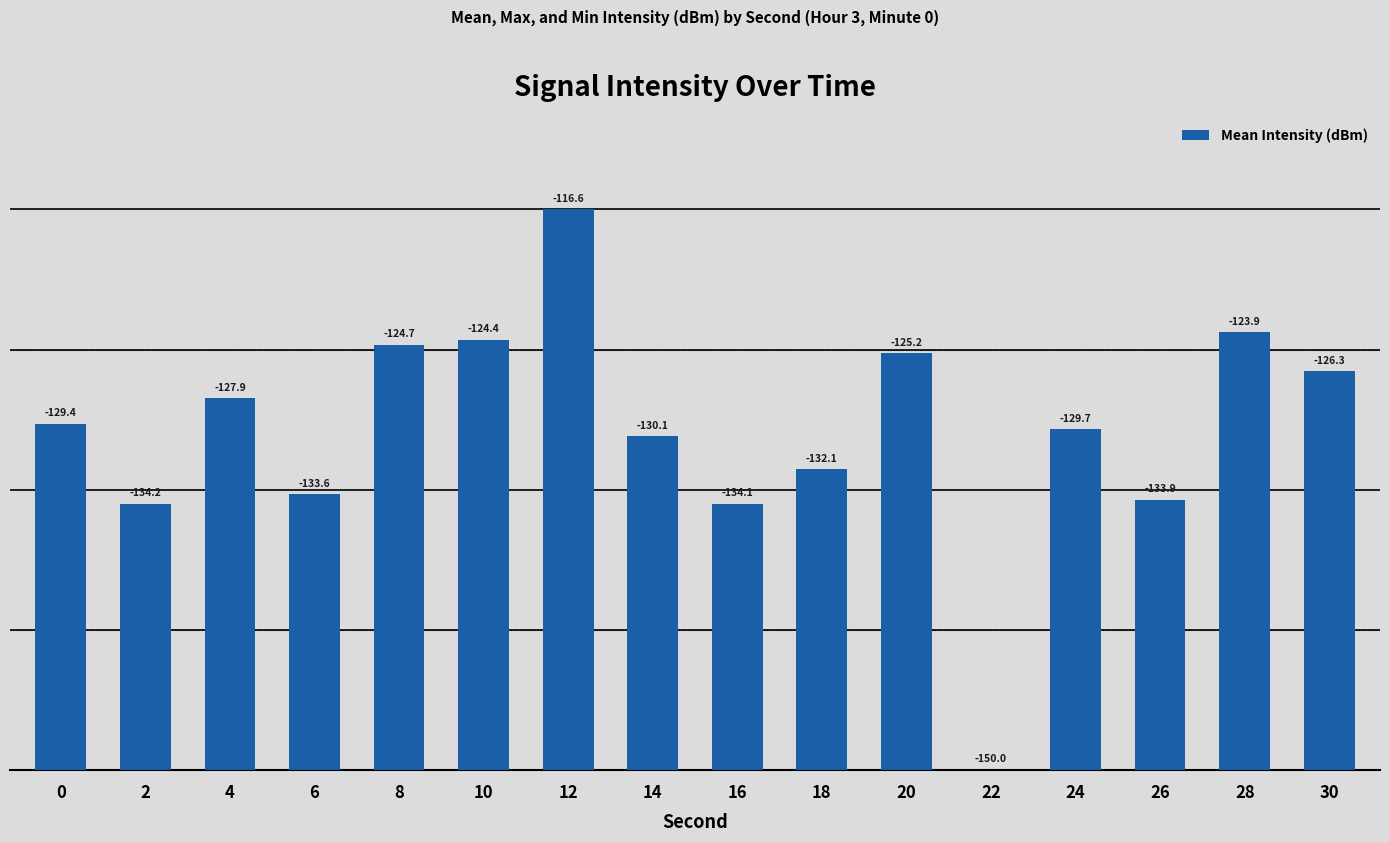

Are the bars horizontal?

No